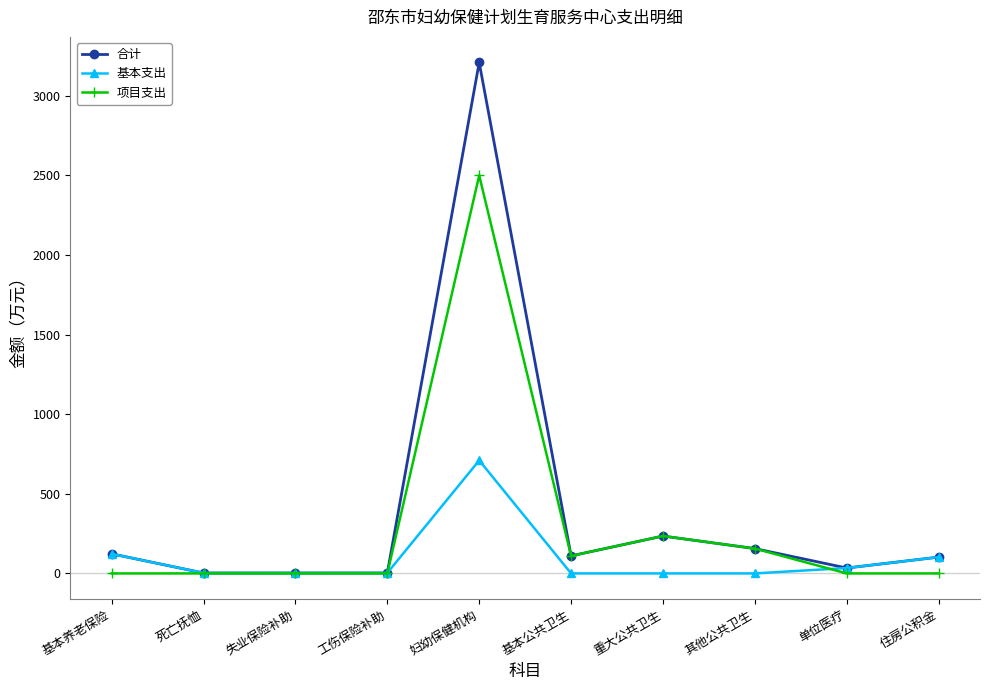

List the series in order of their overall mean, lowest first.

基本支出, 项目支出, 合计